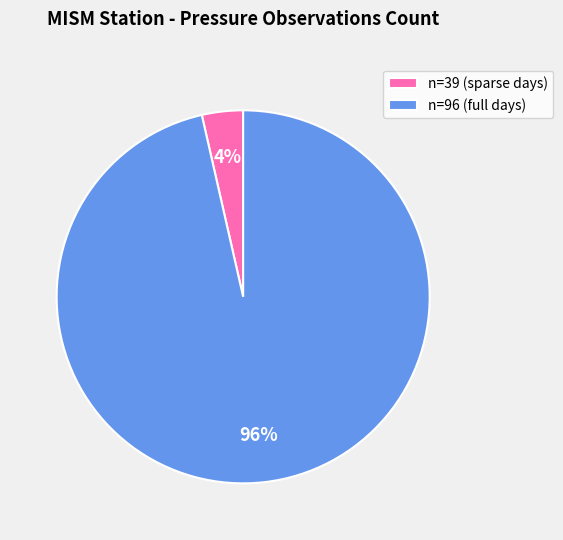

The n=96 (full days) slice represents 96% of the pie. True or false?

True